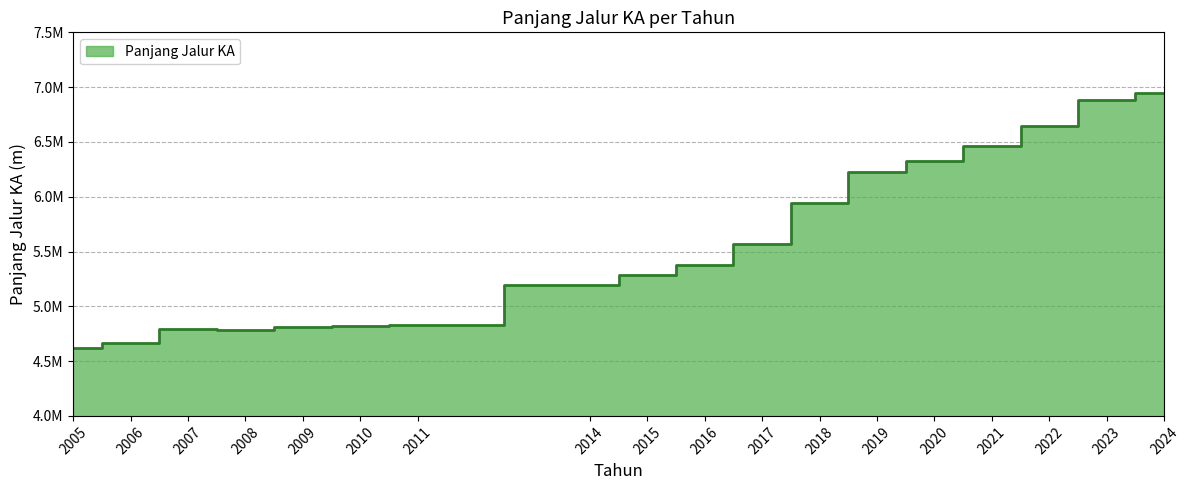

Reading left to right, extract all data points from this chart.

2005=4621166	2006=4669201	2007=4788441	2008=4782198	2009=4812172	2010=4816412	2011=4827672	2014=5196088	2015=5285998	2016=5380818	2017=5569378	2018=5940138	2019=6221690	2020=6325913	2021=6466193	2022=6642313	2023=6880918	2024=6944994